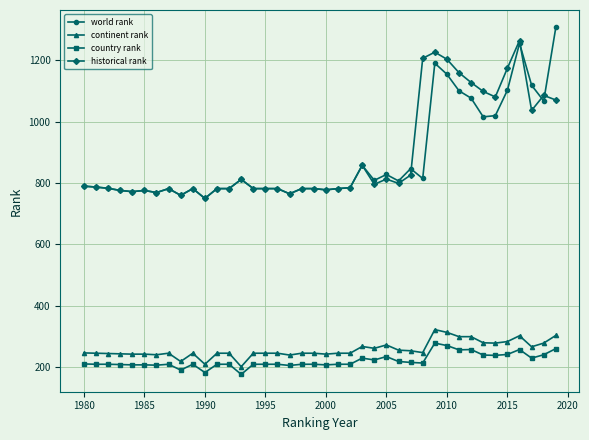

What is the lowest value of the continent rank series?

201